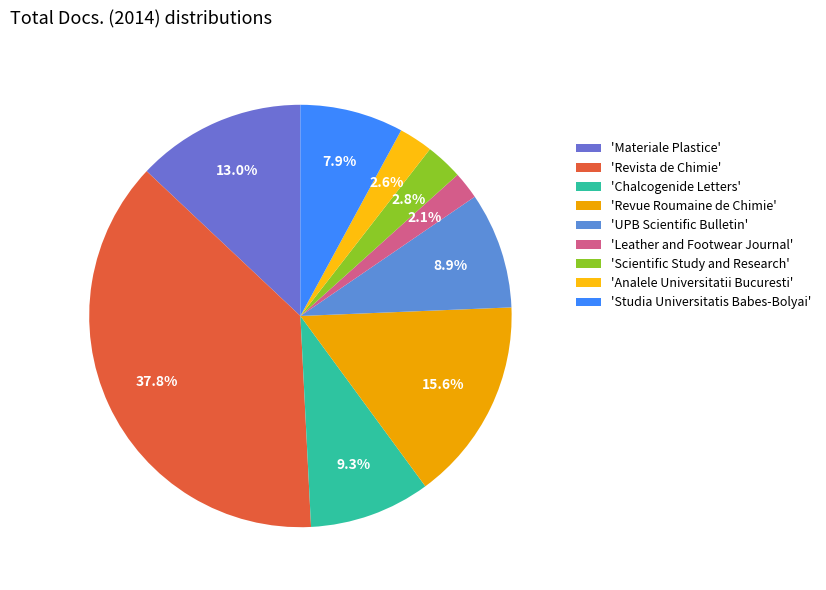

To the nearest percent, what is the average slice percentage?

11%